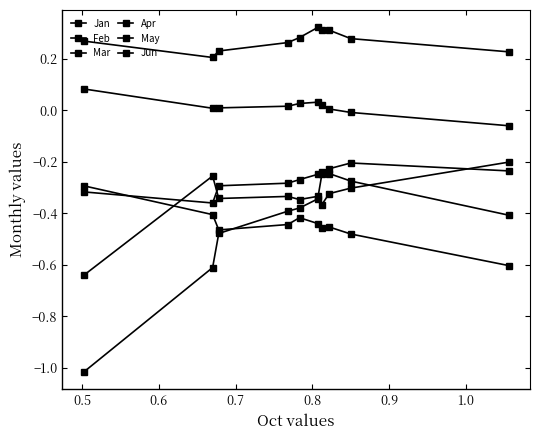

Reading left to right, extract all data points from this chart.

Jan: -1.0	-0.6	-0.5	-0.4	-0.4	-0.3	-0.4	-0.3	-0.3	-0.2
Feb: -0.6	-0.3	-0.3	-0.3	-0.3	-0.3	-0.2	-0.2	-0.3	-0.4
Mar: -0.3	-0.4	-0.3	-0.3	-0.3	-0.2	-0.2	-0.2	-0.2	-0.2
Apr: 0.1	0.0	0.0	0.0	0.0	0.0	0.0	0.0	-0.0	-0.1
May: 0.3	0.2	0.2	0.3	0.3	0.3	0.3	0.3	0.3	0.2
Jun: -0.3	-0.4	-0.5	-0.4	-0.4	-0.4	-0.5	-0.5	-0.5	-0.6